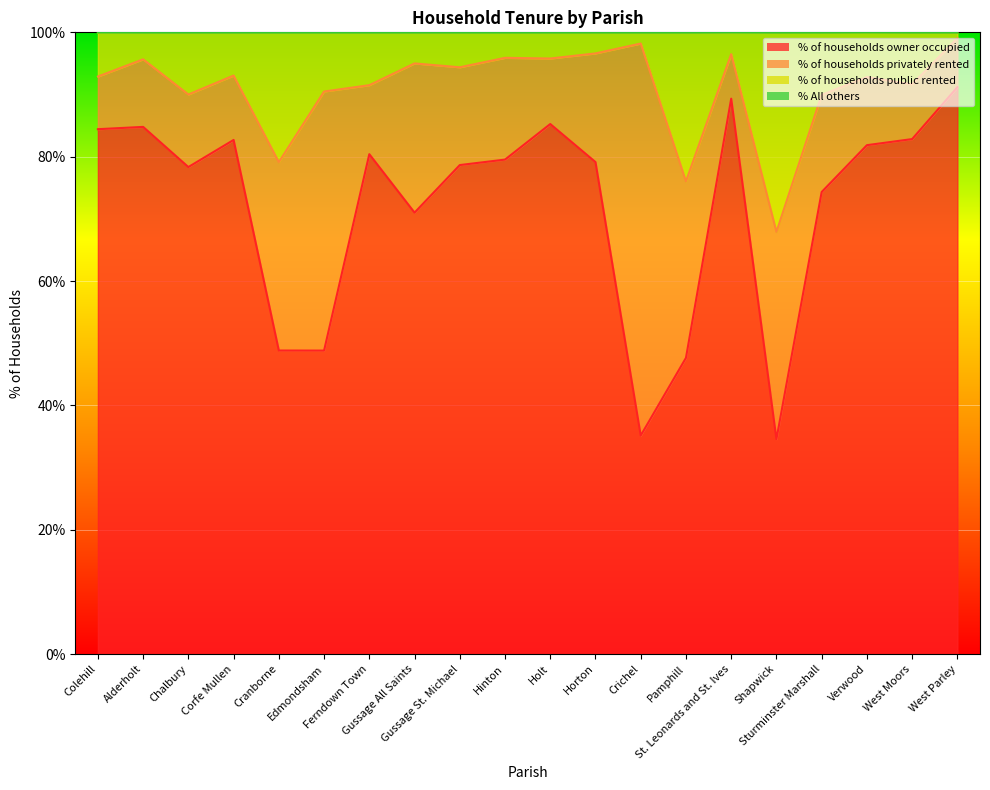

True or false: % of households public rented and % of households owner occupied cross at least once.

False